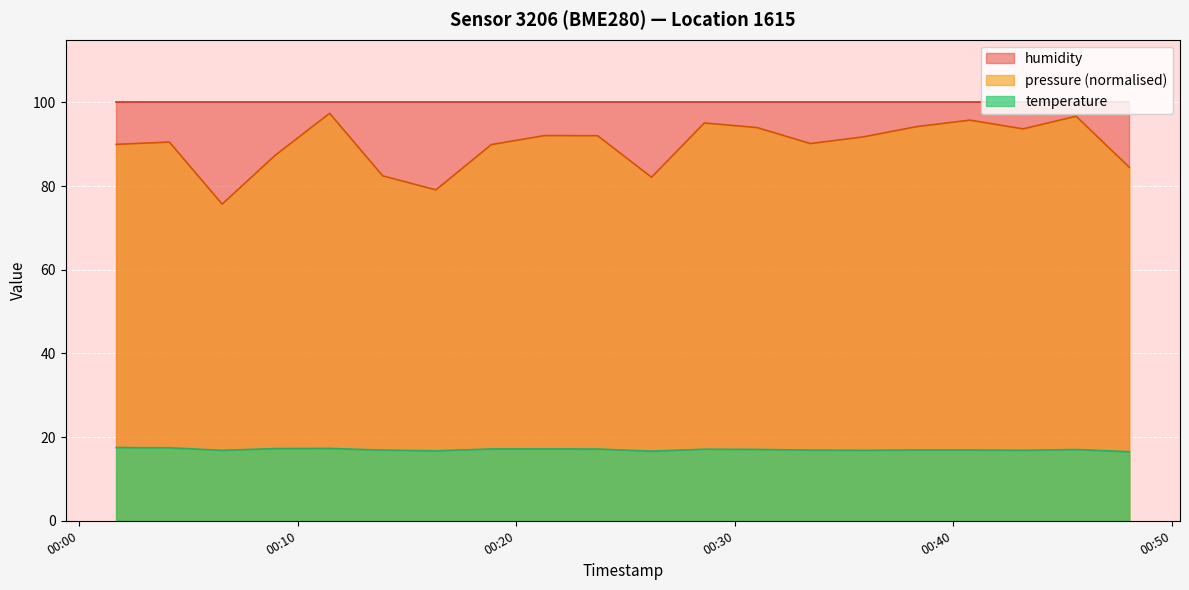

Which series has the largest range (max minus min)?

pressure (normalised)